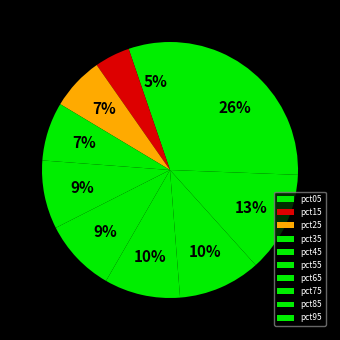

Is it true that pct95 is 16% of the pie?

False